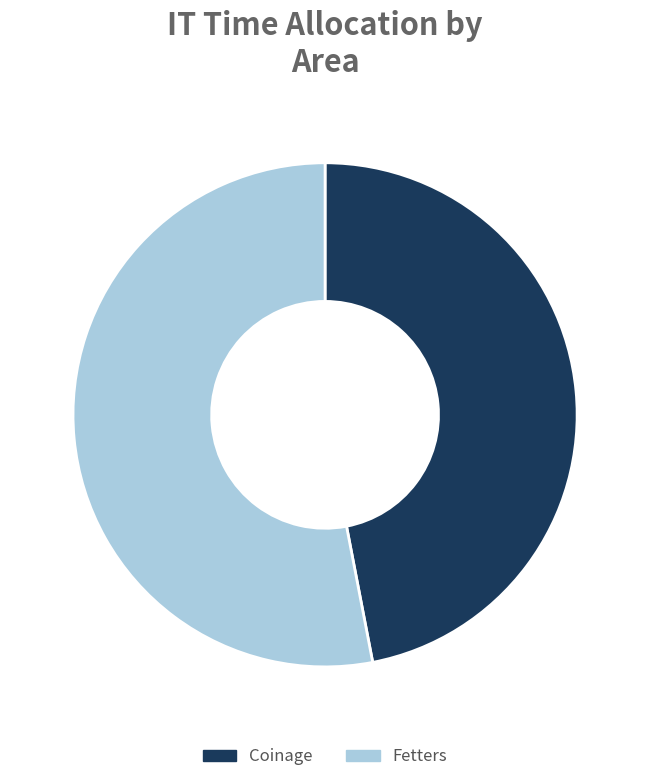

Do Coinage and Fetters together represent more than half of the pie?

Yes